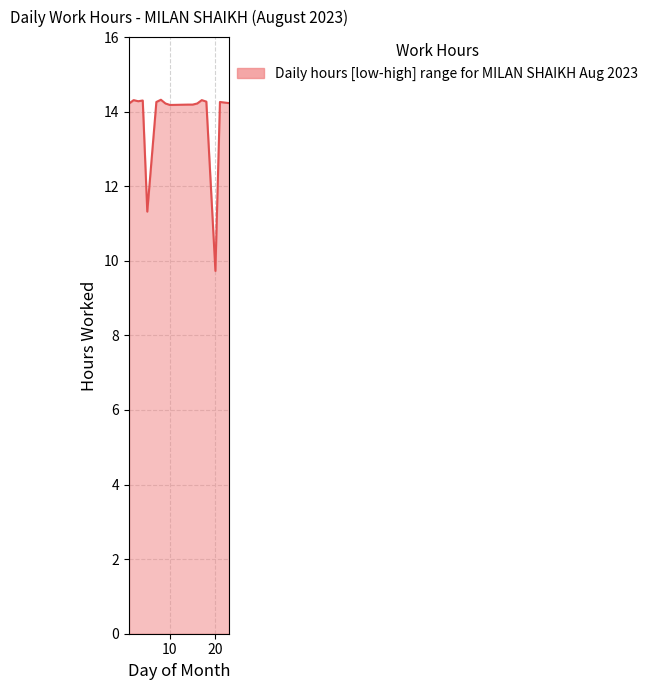

True or false: the data shows 9.7 at 20.

True